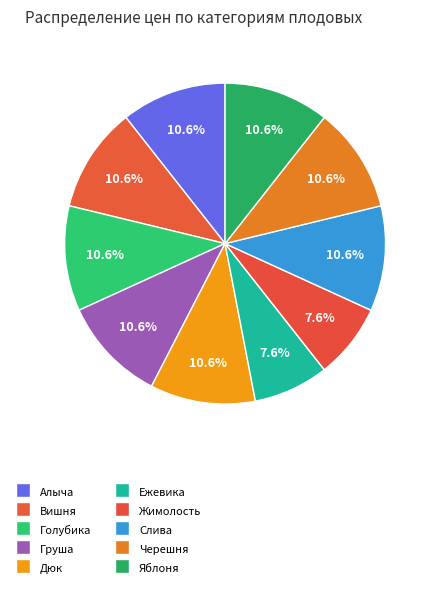

Is Груша the majority of the pie?

No